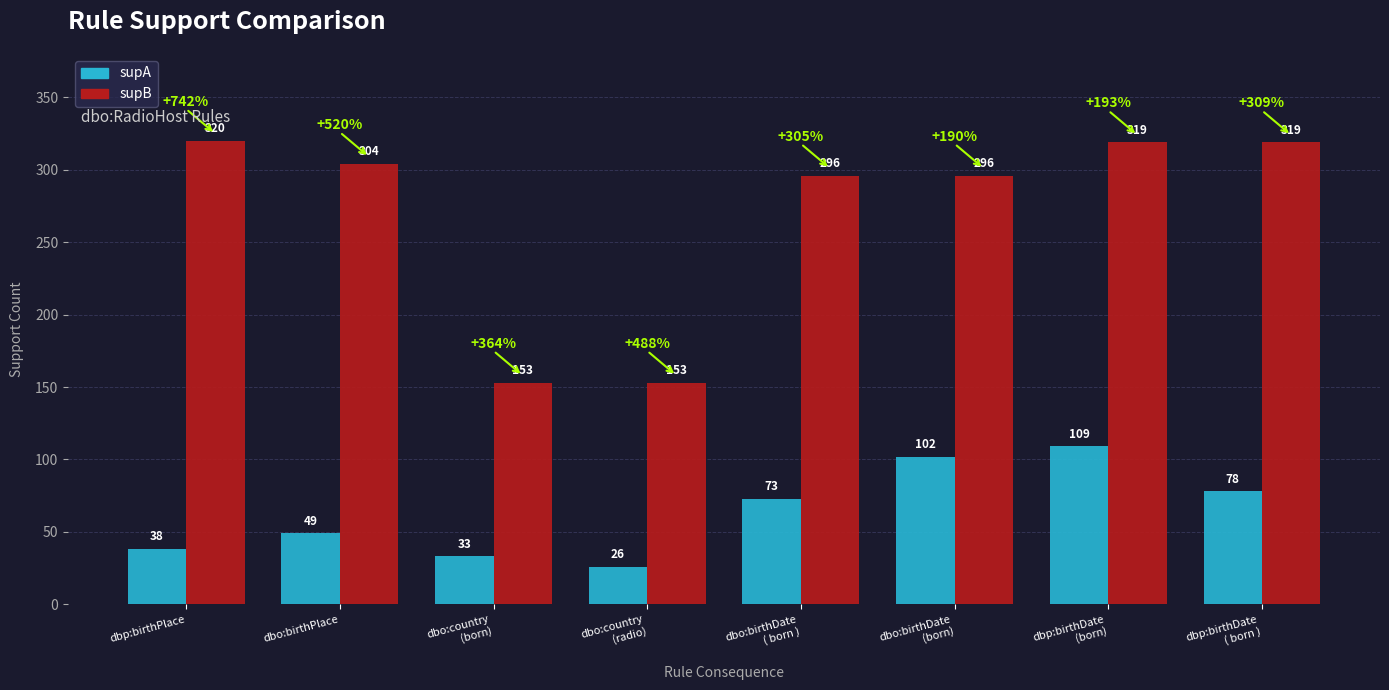

The supB series shows 497 at dbo:birthDate
( born ). True or false?

False